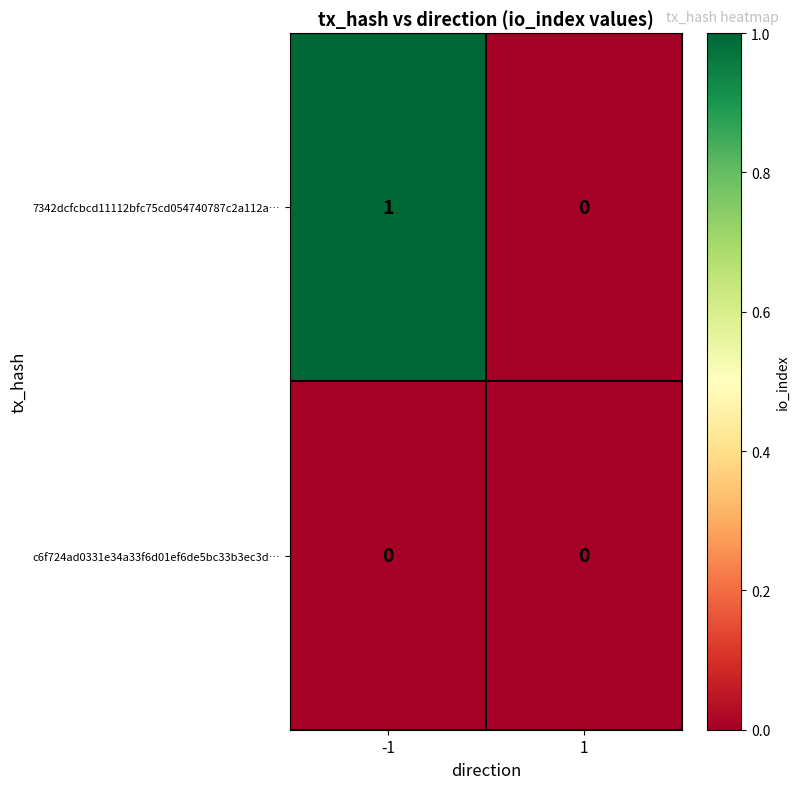

The 7342dcfcbcd11112bfc75cd054740787c2a112a… series shows 0 at -1. True or false?

False